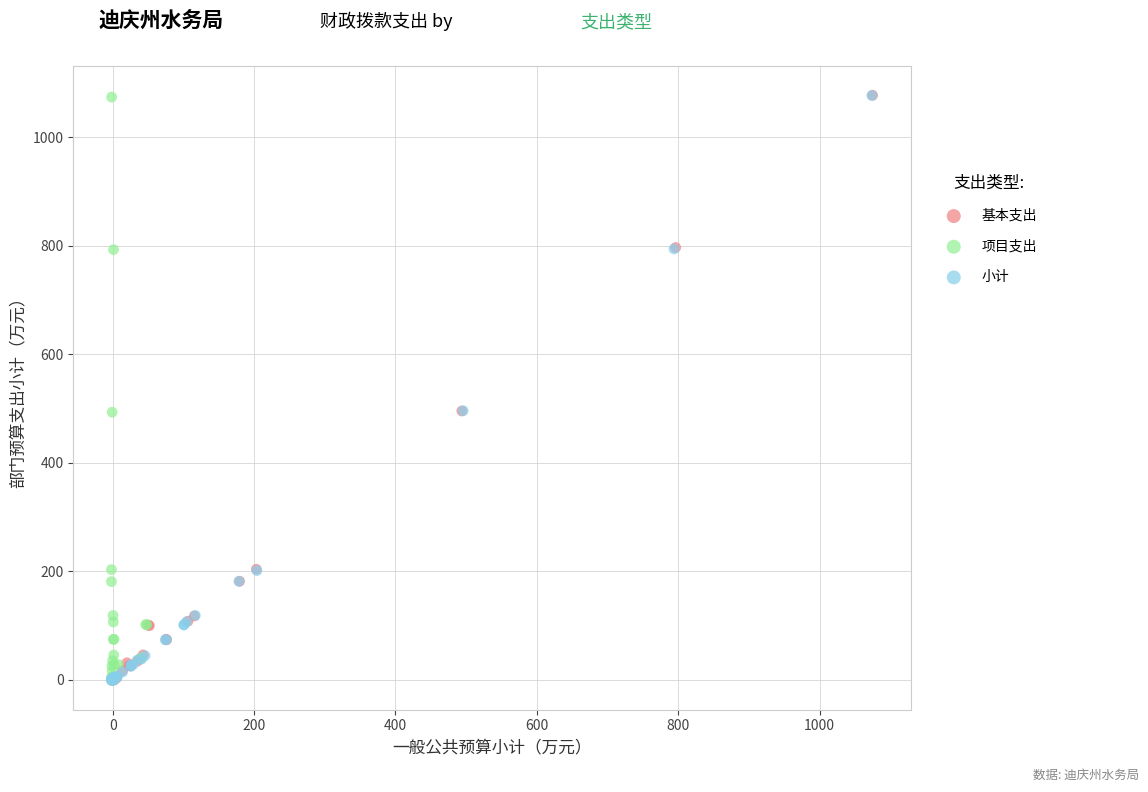

What are all the series names shown in the legend?

基本支出, 项目支出, 小计